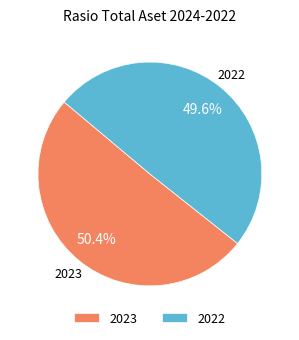

Count the number of slices in the pie.

2